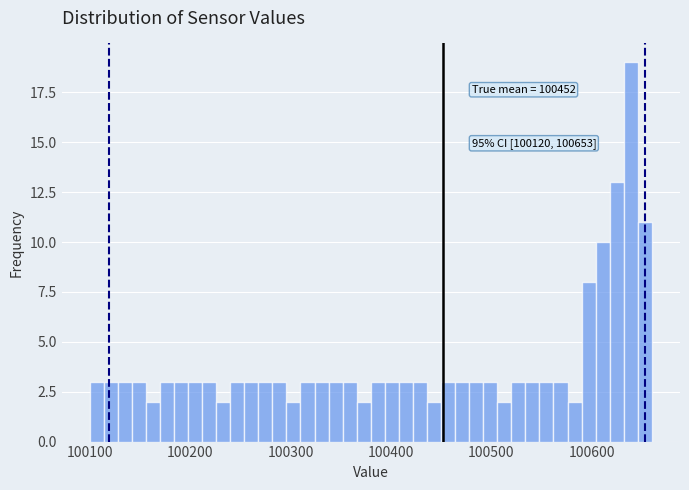

Read against the x-axis, roughly where is the centre of the tallest bar?

100640